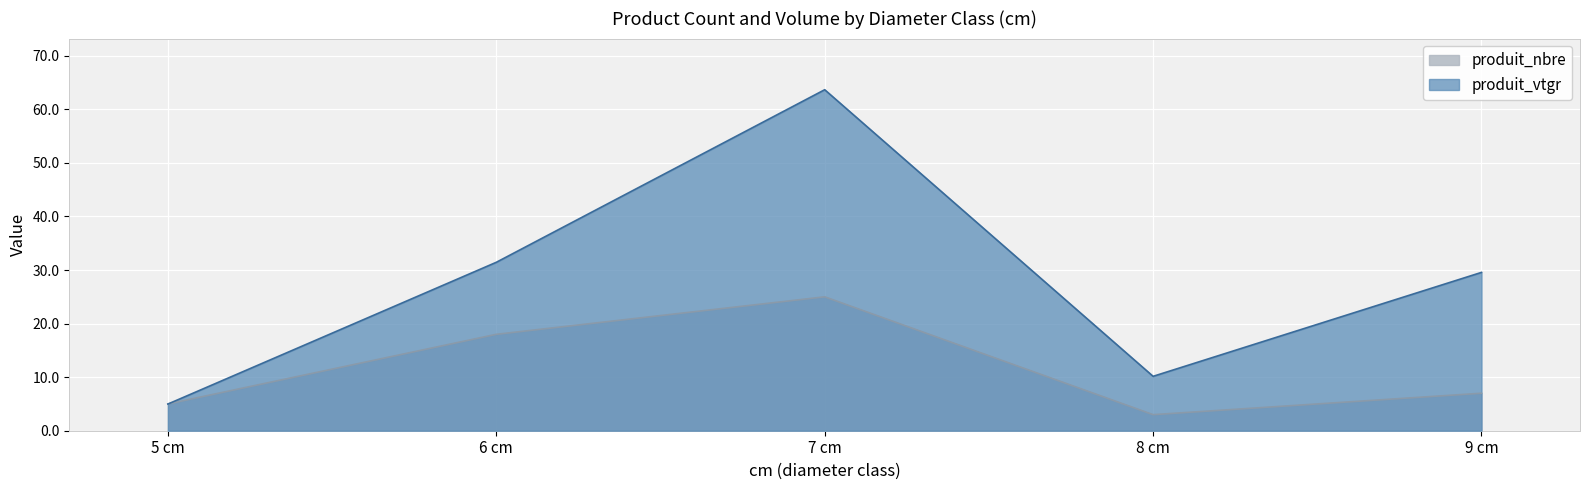

Which category has the lowest value in the produit_nbre series?

8 cm